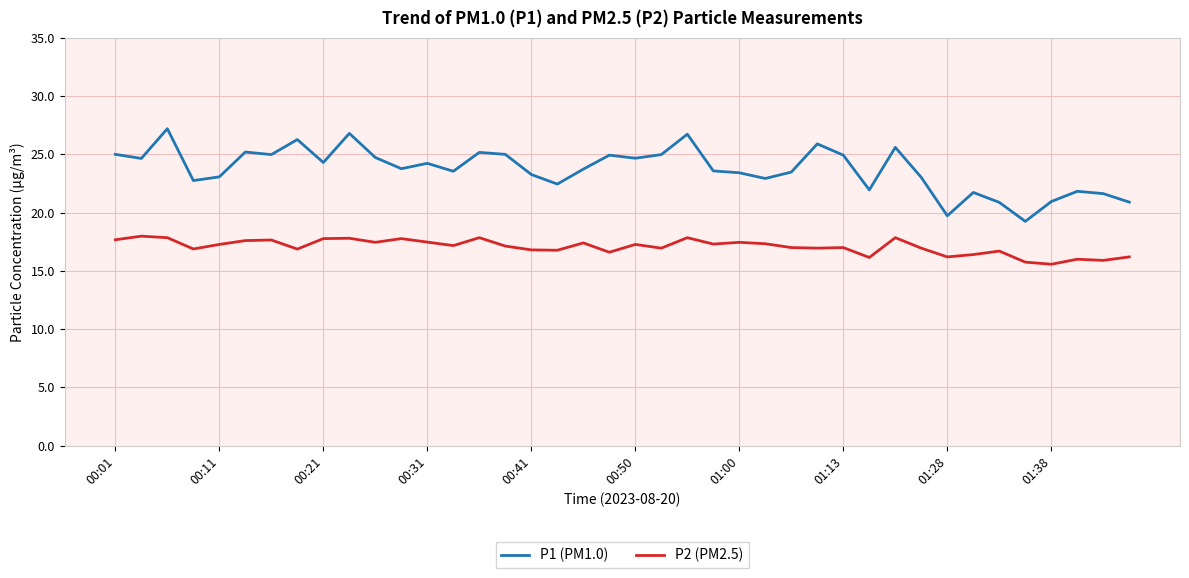

True or false: P1 (PM1.0) and P2 (PM2.5) intersect in this chart.

False